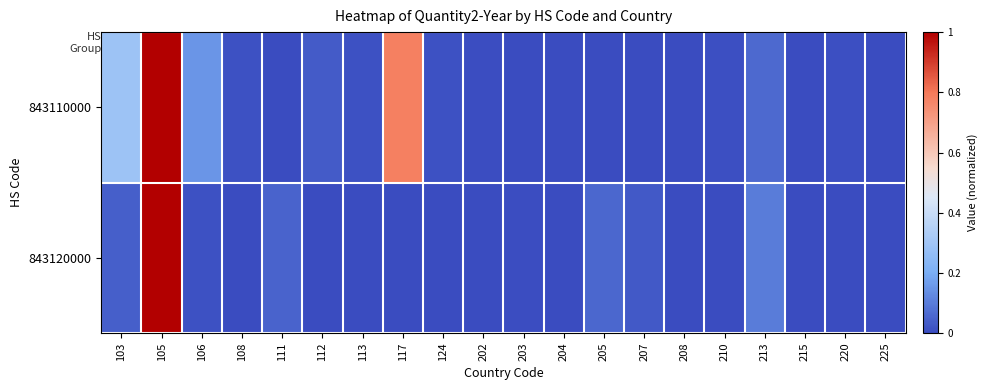

At which category is the sum across all series the highest?

105